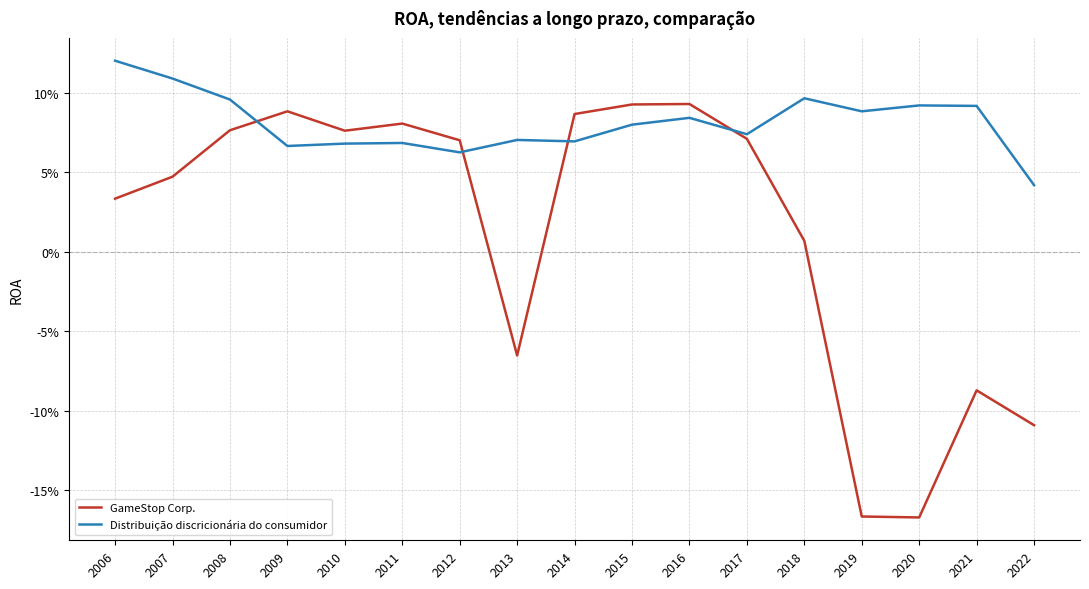

Does the chart display data point markers on the line(s)?

No